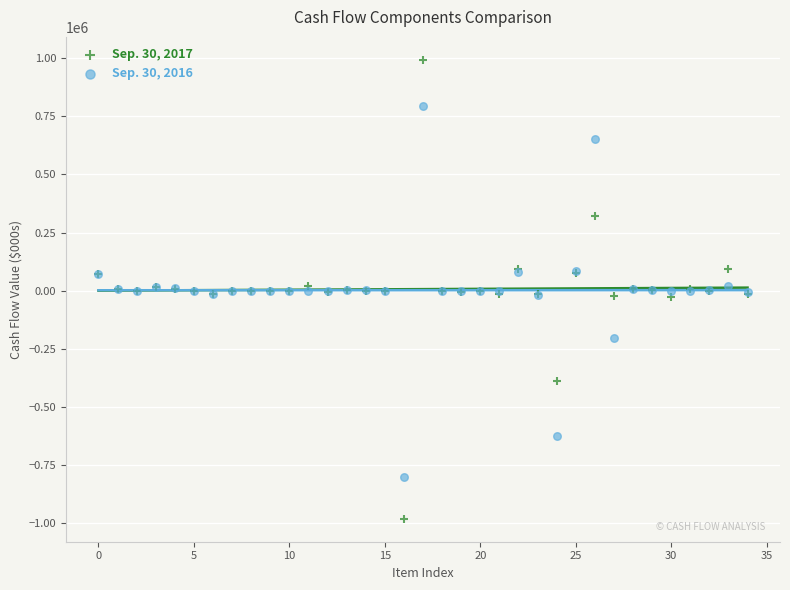

What are all the series names shown in the legend?

Sep. 30, 2017, Sep. 30, 2016